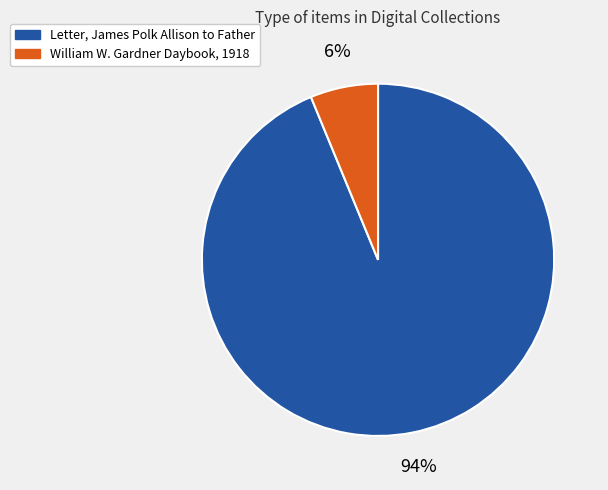

To the nearest percent, what is the difference between the largest and smallest slice percentages?

88%